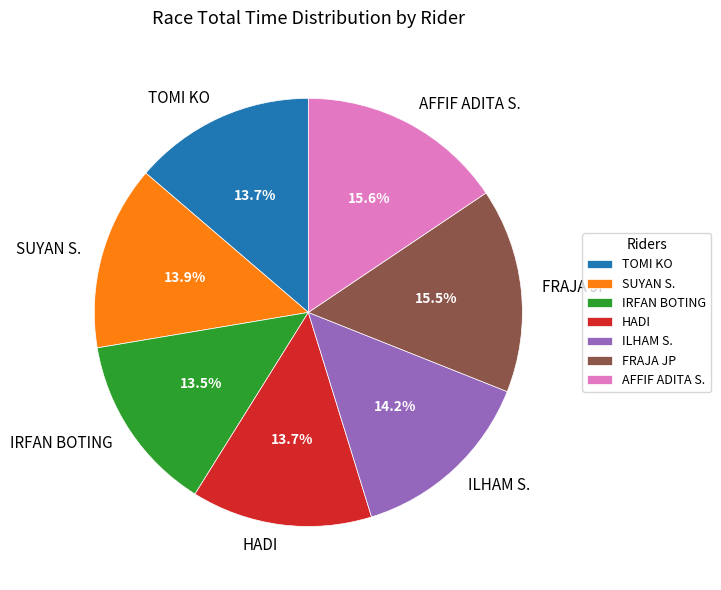

True or false: HADI accounts for 27% of the total.

False